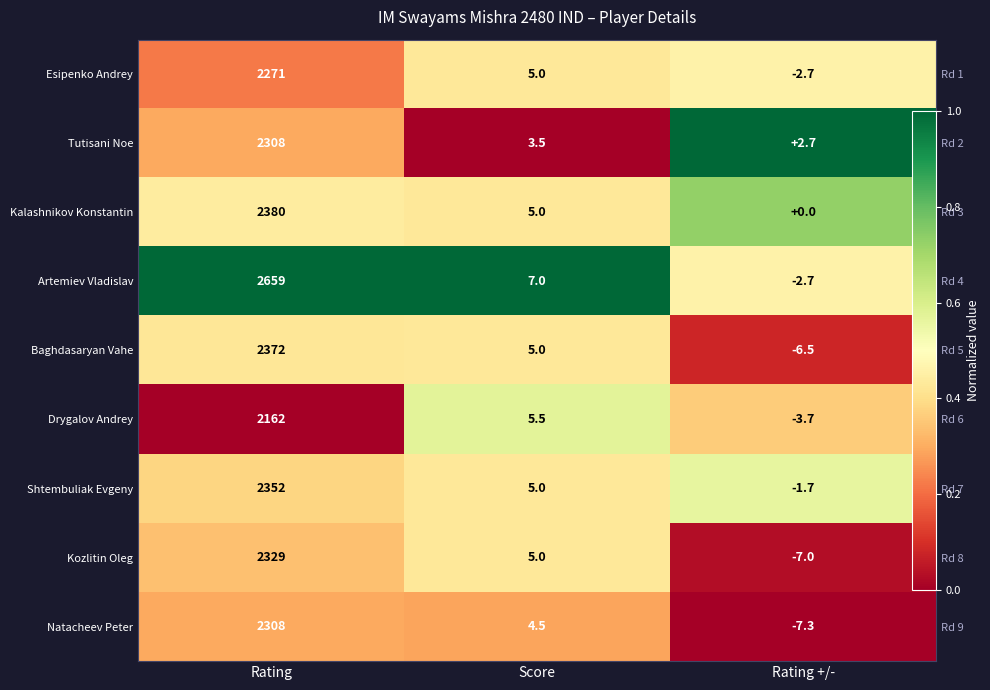

At Rating, list the series in order from smallest to largest.

Drygalov Andrey, Esipenko Andrey, Tutisani Noe, Natacheev Peter, Kozlitin Oleg, Shtembuliak Evgeny, Baghdasaryan Vahe, Kalashnikov Konstantin, Artemiev Vladislav